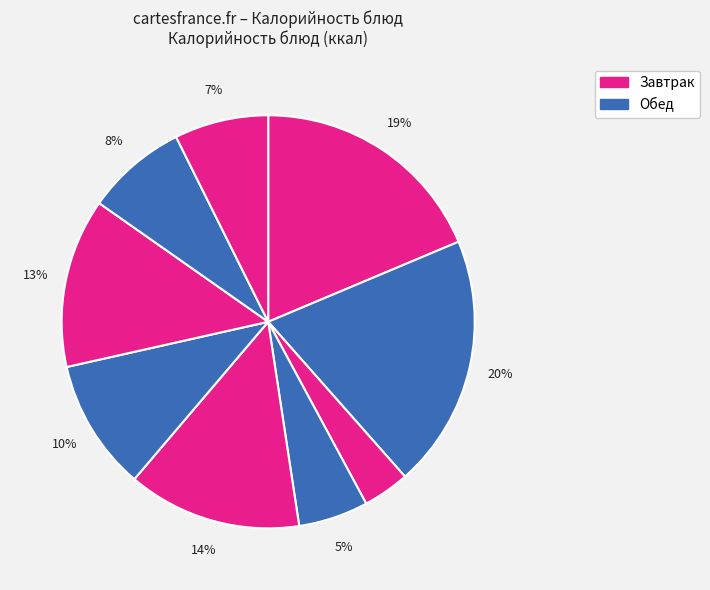

Count the number of slices in the pie.

9